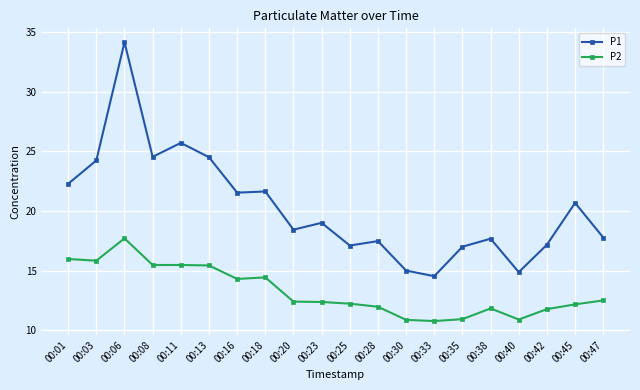

True or false: P2 has more than 1 points higher than both neighbors.

True